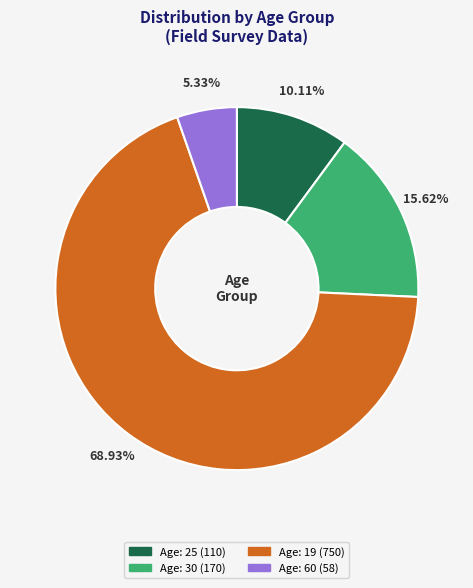

Is there any slice that represents more than half of the pie?

Yes